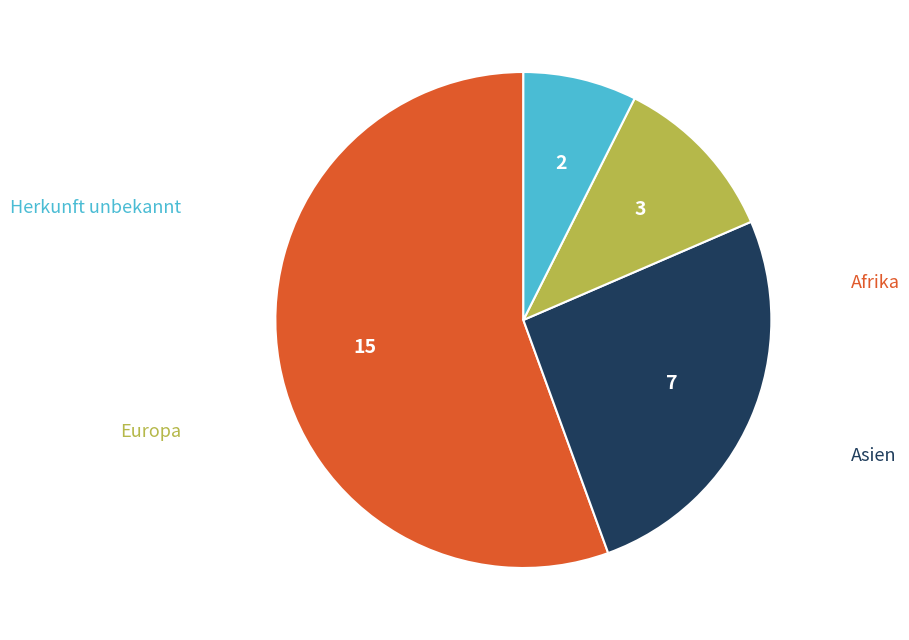

How many slices are in this pie chart?

4